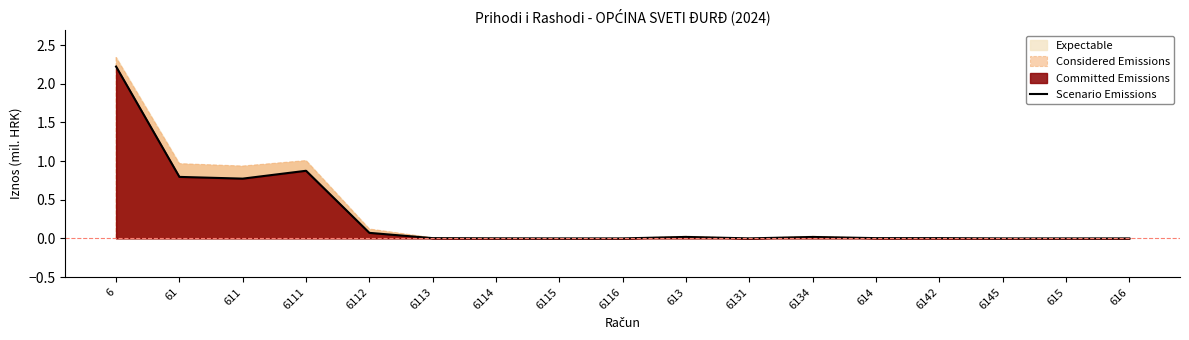

What is the sum of the values at 6131 and 61?

0.8